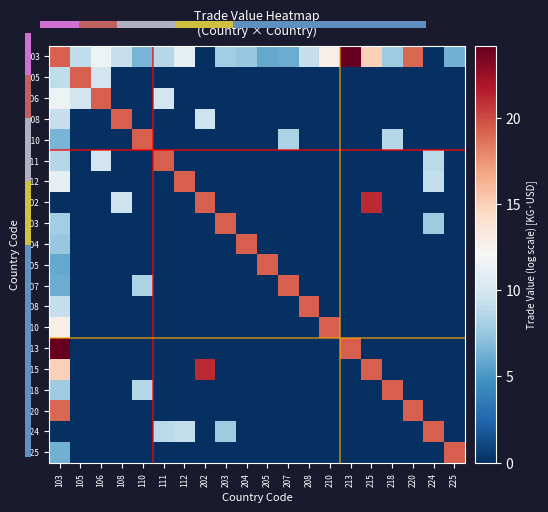

Reading right to left, what are all the values shown in this chart?

103: 225=6.3	224=0.0	220=19.0	218=7.8	215=15.0	213=24.2	210=12.8	208=9.2	207=6.1	205=5.9	204=7.5	203=7.9	202=0.0	112=11.0	111=8.6	110=6.4	108=9.3	106=11.4	105=9.0	103=19.3
105: 225=0.0	224=0.0	220=0.0	218=0.0	215=0.0	213=0.0	210=0.0	208=0.0	207=0.0	205=0.0	204=0.0	203=0.0	202=0.0	112=0.0	111=0.0	110=0.0	108=0.0	106=9.8	105=19.3	103=9.0
106: 225=0.0	224=0.0	220=0.0	218=0.0	215=0.0	213=0.0	210=0.0	208=0.0	207=0.0	205=0.0	204=0.0	203=0.0	202=0.0	112=0.0	111=9.8	110=0.0	108=0.0	106=19.3	105=9.8	103=11.4
108: 225=0.0	224=0.0	220=0.0	218=0.0	215=0.0	213=0.0	210=0.0	208=0.0	207=0.0	205=0.0	204=0.0	203=0.0	202=9.6	112=0.0	111=0.0	110=0.0	108=19.3	106=0.0	105=0.0	103=9.3
110: 225=0.0	224=0.0	220=0.0	218=8.7	215=0.0	213=0.0	210=0.0	208=0.0	207=8.2	205=0.0	204=0.0	203=0.0	202=0.0	112=0.0	111=0.0	110=19.3	108=0.0	106=0.0	105=0.0	103=6.4
111: 225=0.0	224=8.8	220=0.0	218=0.0	215=0.0	213=0.0	210=0.0	208=0.0	207=0.0	205=0.0	204=0.0	203=0.0	202=0.0	112=0.0	111=19.3	110=0.0	108=0.0	106=9.8	105=0.0	103=8.6
112: 225=0.0	224=9.1	220=0.0	218=0.0	215=0.0	213=0.0	210=0.0	208=0.0	207=0.0	205=0.0	204=0.0	203=0.0	202=0.0	112=19.3	111=0.0	110=0.0	108=0.0	106=0.0	105=0.0	103=11.0
202: 225=0.0	224=0.0	220=0.0	218=0.0	215=21.1	213=0.0	210=0.0	208=0.0	207=0.0	205=0.0	204=0.0	203=0.0	202=19.3	112=0.0	111=0.0	110=0.0	108=9.6	106=0.0	105=0.0	103=0.0
203: 225=0.0	224=7.8	220=0.0	218=0.0	215=0.0	213=0.0	210=0.0	208=0.0	207=0.0	205=0.0	204=0.0	203=19.3	202=0.0	112=0.0	111=0.0	110=0.0	108=0.0	106=0.0	105=0.0	103=7.9
204: 225=0.0	224=0.0	220=0.0	218=0.0	215=0.0	213=0.0	210=0.0	208=0.0	207=0.0	205=0.0	204=19.3	203=0.0	202=0.0	112=0.0	111=0.0	110=0.0	108=0.0	106=0.0	105=0.0	103=7.5
205: 225=0.0	224=0.0	220=0.0	218=0.0	215=0.0	213=0.0	210=0.0	208=0.0	207=0.0	205=19.3	204=0.0	203=0.0	202=0.0	112=0.0	111=0.0	110=0.0	108=0.0	106=0.0	105=0.0	103=5.9
207: 225=0.0	224=0.0	220=0.0	218=0.0	215=0.0	213=0.0	210=0.0	208=0.0	207=19.3	205=0.0	204=0.0	203=0.0	202=0.0	112=0.0	111=0.0	110=8.2	108=0.0	106=0.0	105=0.0	103=6.1
208: 225=0.0	224=0.0	220=0.0	218=0.0	215=0.0	213=0.0	210=0.0	208=19.3	207=0.0	205=0.0	204=0.0	203=0.0	202=0.0	112=0.0	111=0.0	110=0.0	108=0.0	106=0.0	105=0.0	103=9.2
210: 225=0.0	224=0.0	220=0.0	218=0.0	215=0.0	213=0.0	210=19.3	208=0.0	207=0.0	205=0.0	204=0.0	203=0.0	202=0.0	112=0.0	111=0.0	110=0.0	108=0.0	106=0.0	105=0.0	103=12.8
213: 225=0.0	224=0.0	220=0.0	218=0.0	215=0.0	213=19.3	210=0.0	208=0.0	207=0.0	205=0.0	204=0.0	203=0.0	202=0.0	112=0.0	111=0.0	110=0.0	108=0.0	106=0.0	105=0.0	103=24.2
215: 225=0.0	224=0.0	220=0.0	218=0.0	215=19.3	213=0.0	210=0.0	208=0.0	207=0.0	205=0.0	204=0.0	203=0.0	202=21.1	112=0.0	111=0.0	110=0.0	108=0.0	106=0.0	105=0.0	103=15.0
218: 225=0.0	224=0.0	220=0.0	218=19.3	215=0.0	213=0.0	210=0.0	208=0.0	207=0.0	205=0.0	204=0.0	203=0.0	202=0.0	112=0.0	111=0.0	110=8.7	108=0.0	106=0.0	105=0.0	103=7.8
220: 225=0.0	224=0.0	220=19.3	218=0.0	215=0.0	213=0.0	210=0.0	208=0.0	207=0.0	205=0.0	204=0.0	203=0.0	202=0.0	112=0.0	111=0.0	110=0.0	108=0.0	106=0.0	105=0.0	103=19.0
224: 225=0.0	224=19.3	220=0.0	218=0.0	215=0.0	213=0.0	210=0.0	208=0.0	207=0.0	205=0.0	204=0.0	203=7.8	202=0.0	112=9.1	111=8.8	110=0.0	108=0.0	106=0.0	105=0.0	103=0.0
225: 225=19.3	224=0.0	220=0.0	218=0.0	215=0.0	213=0.0	210=0.0	208=0.0	207=0.0	205=0.0	204=0.0	203=0.0	202=0.0	112=0.0	111=0.0	110=0.0	108=0.0	106=0.0	105=0.0	103=6.3